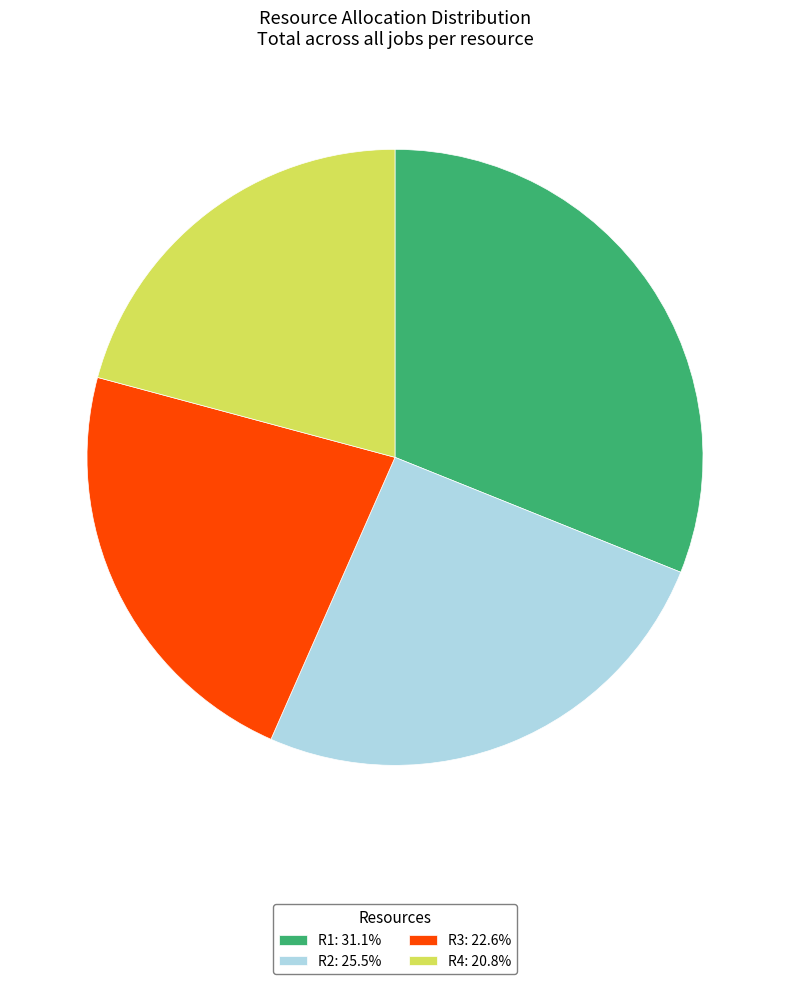

Does any single category account for the majority?

No